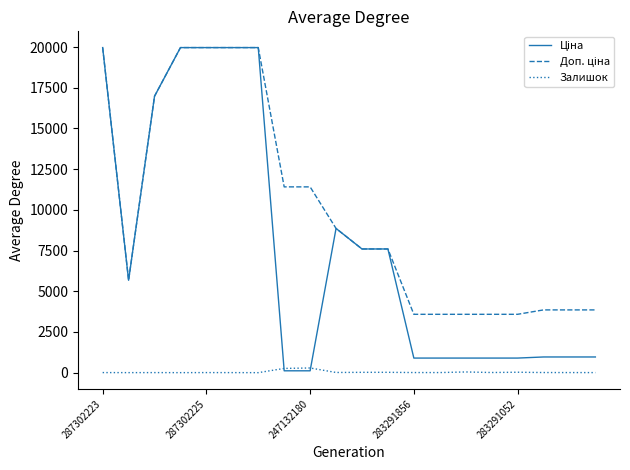

What is the maximum value shown in the chart?

19964.2